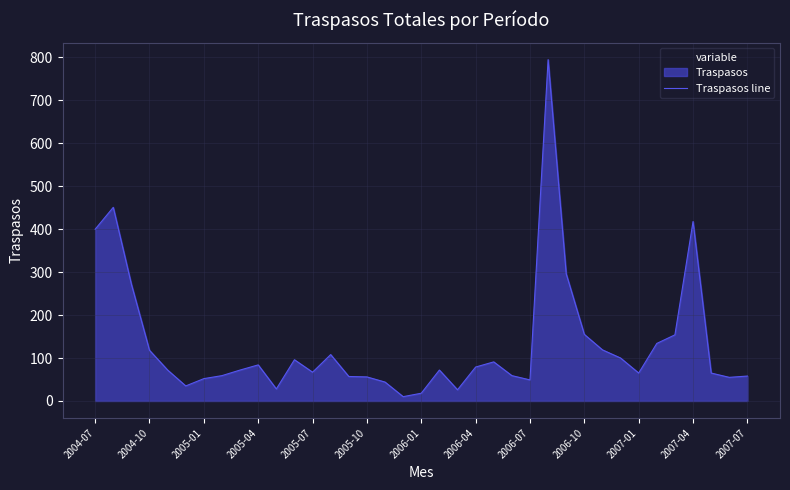

The chart shows a value of 59 at 23. True or false?

True